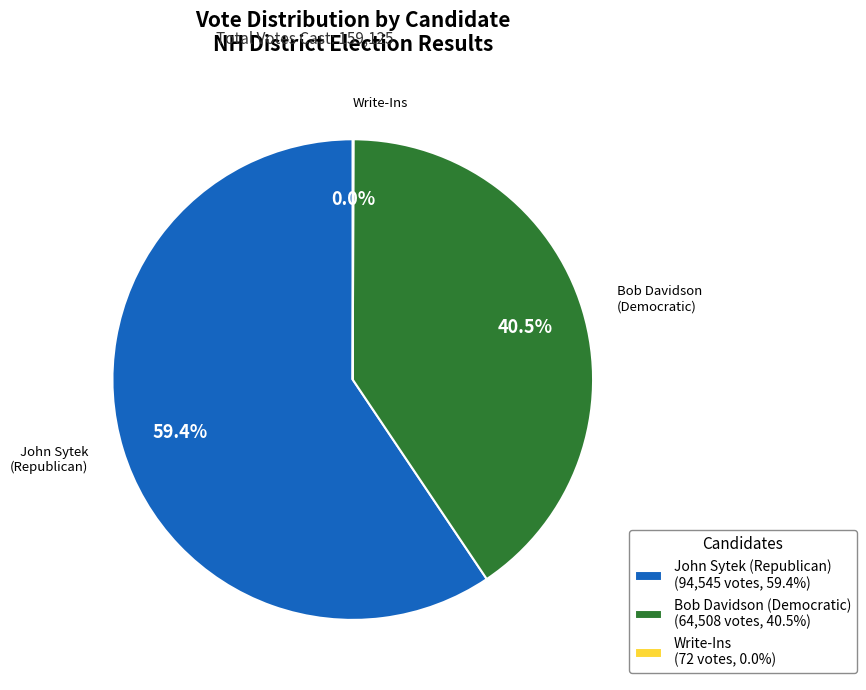

What is the total percentage of Bob Davidson (Democratic) (64,508 votes, 40.5%) and John Sytek (Republican) (94,545 votes, 59.4%)?

100.0%